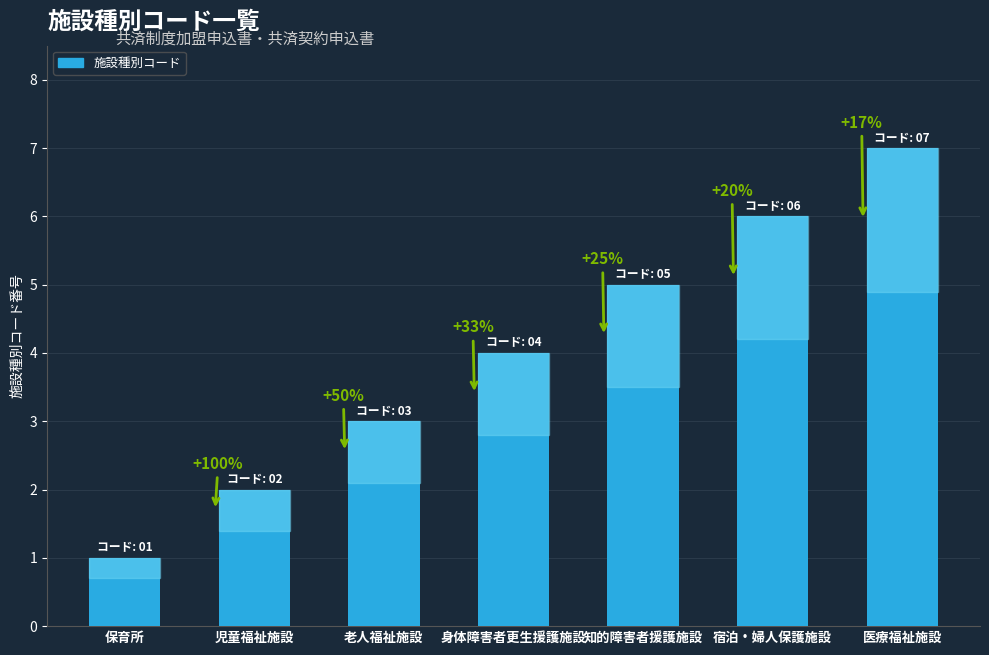

Reading left to right, what are all the values shown in this chart?

保育所=1	児童福祉施設=2	老人福祉施設=3	身体障害者更生援護施設=4	知的障害者援護施設=5	宿泊・婦人保護施設=6	医療福祉施設=7